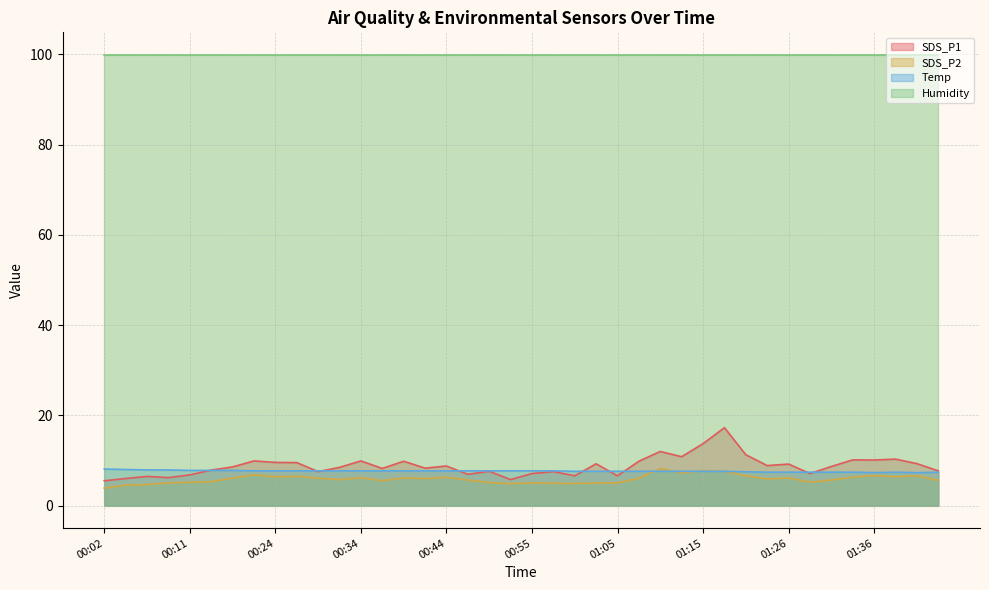

True or false: SDS_P2 and Temp intersect in this chart.

True